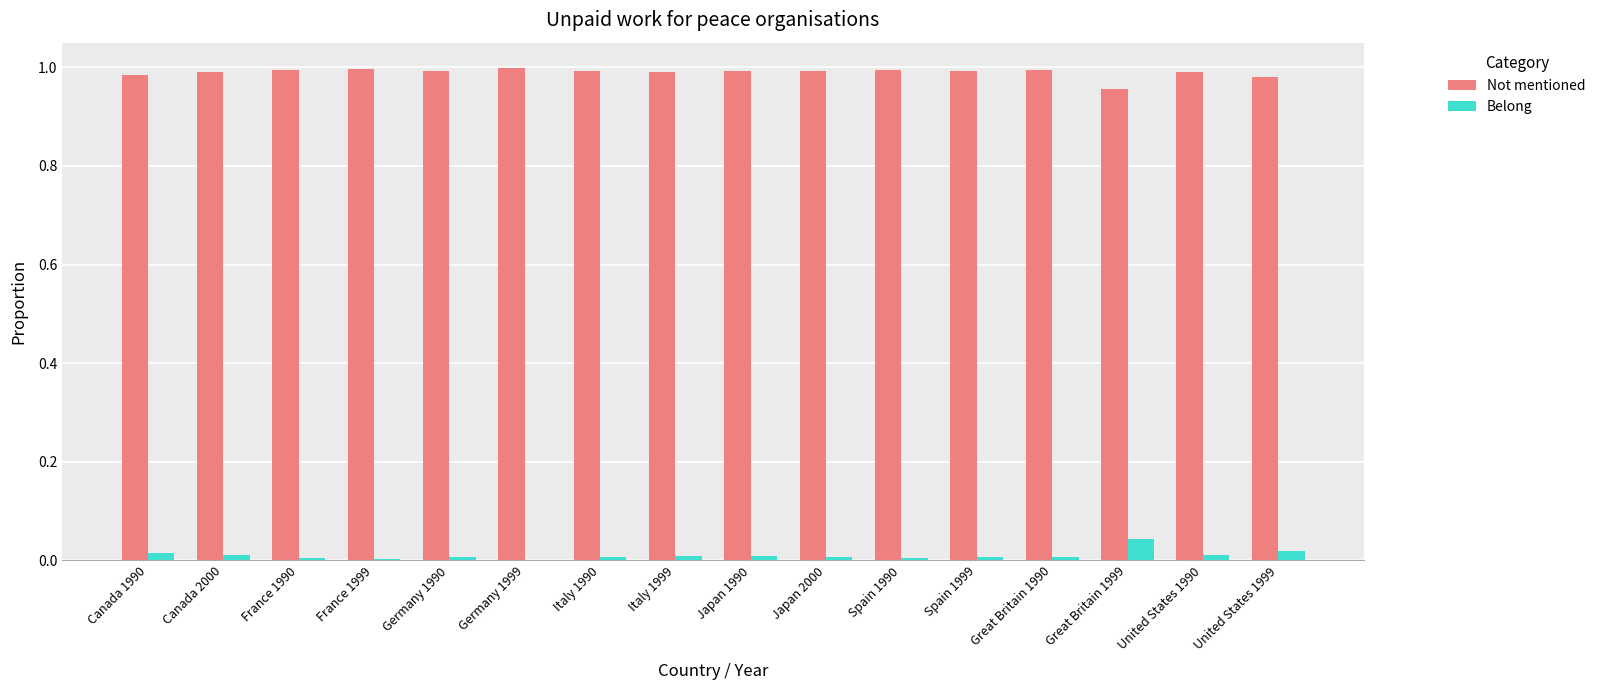

True or false: Belong has a value of 0.0 at Italy 1990.

True